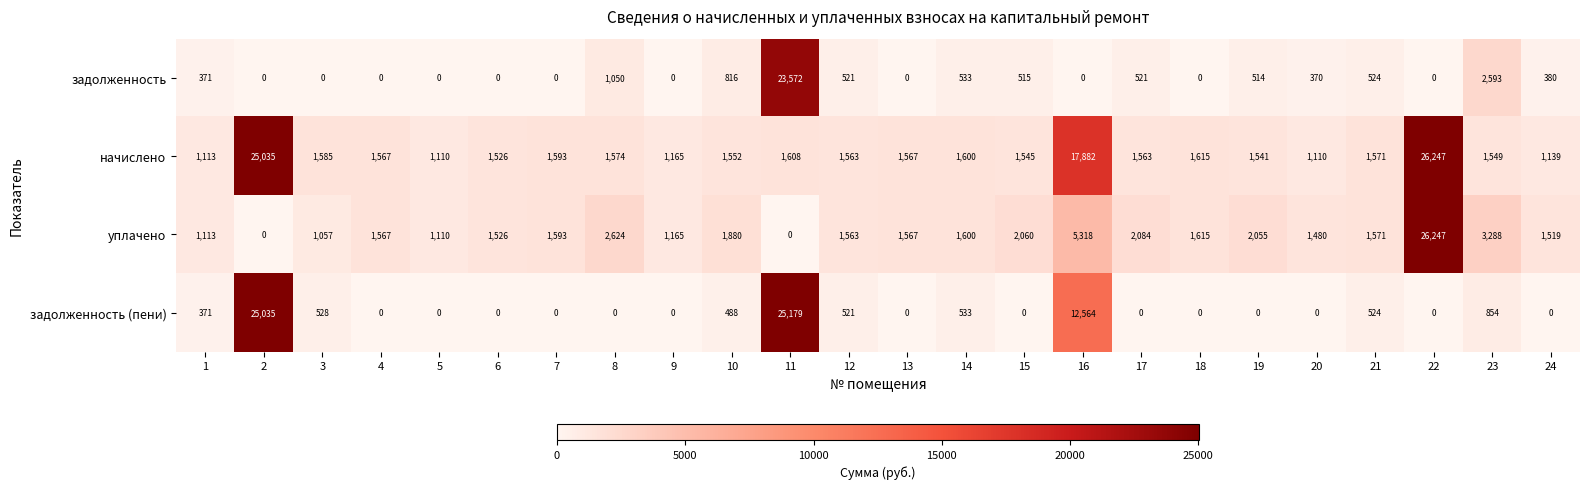

What is the difference between the second highest and minimum values in the задолженность series?

2593